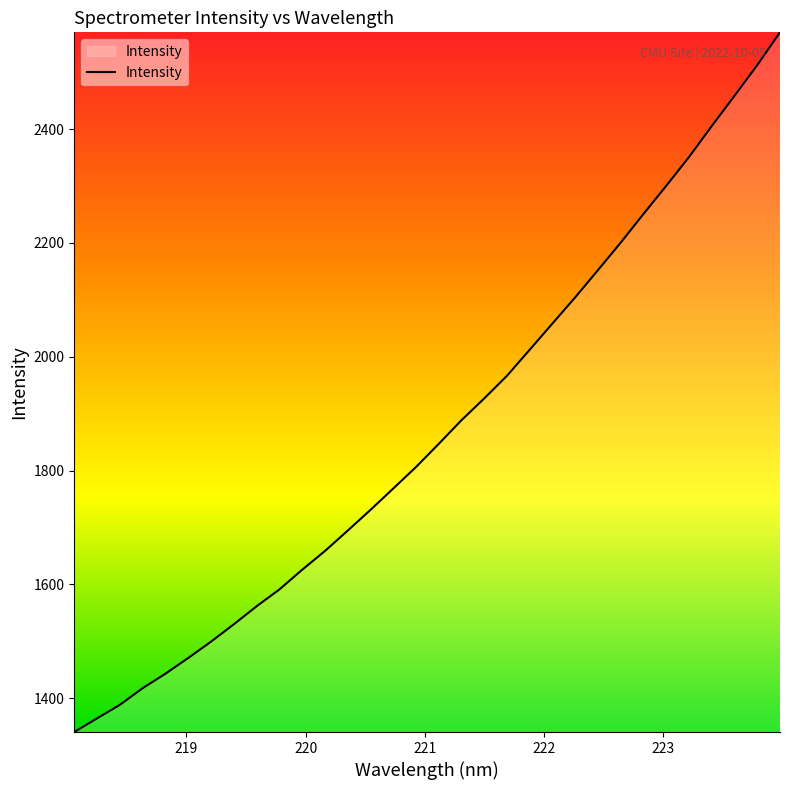

What is the minimum value shown in the chart?

1340.8